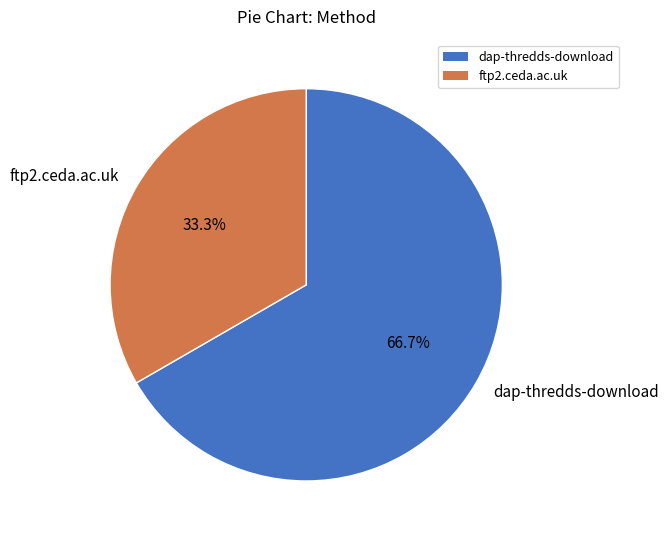

Is there a majority slice in this chart?

Yes